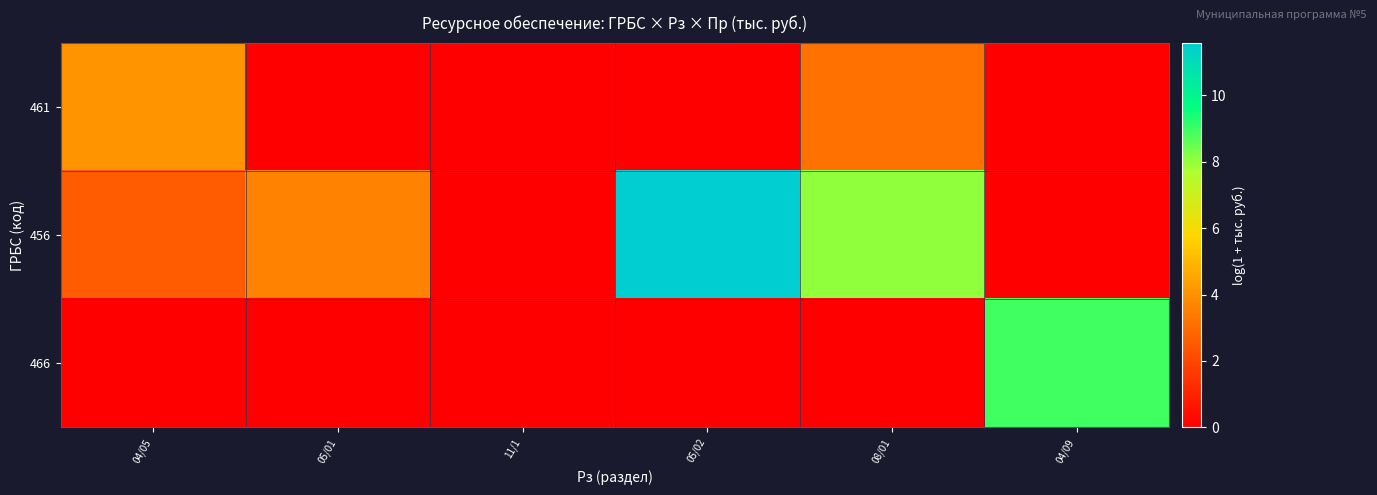

Reading left to right, extract all data points from this chart.

461: 04/05=4.1	05/01=0.0	11/1=0.0	05/02=0.0	08/01=3.1	04/09=0.0
456: 04/05=2.5	05/01=3.7	11/1=0.0	05/02=11.6	08/01=8.0	04/09=0.0
466: 04/05=0.0	05/01=0.0	11/1=0.0	05/02=0.0	08/01=0.0	04/09=8.9